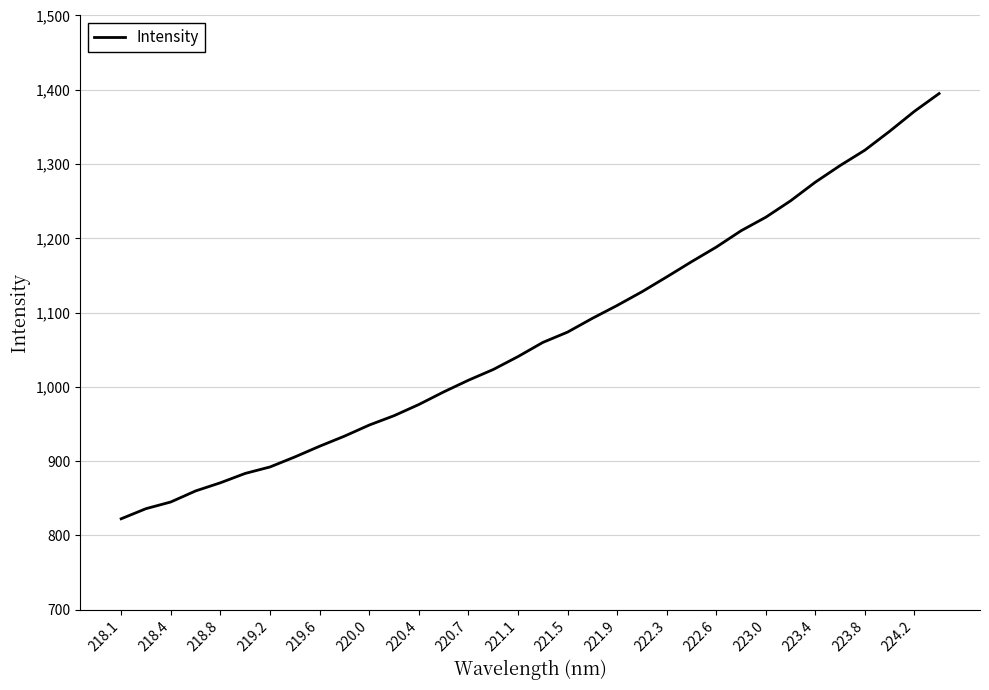

What is the maximum value shown in the chart?

1394.9